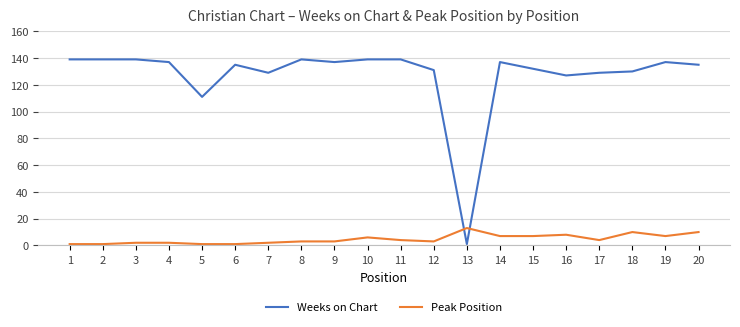

Which series ends up on top after the final intersection of Peak Position and Weeks on Chart?

Weeks on Chart